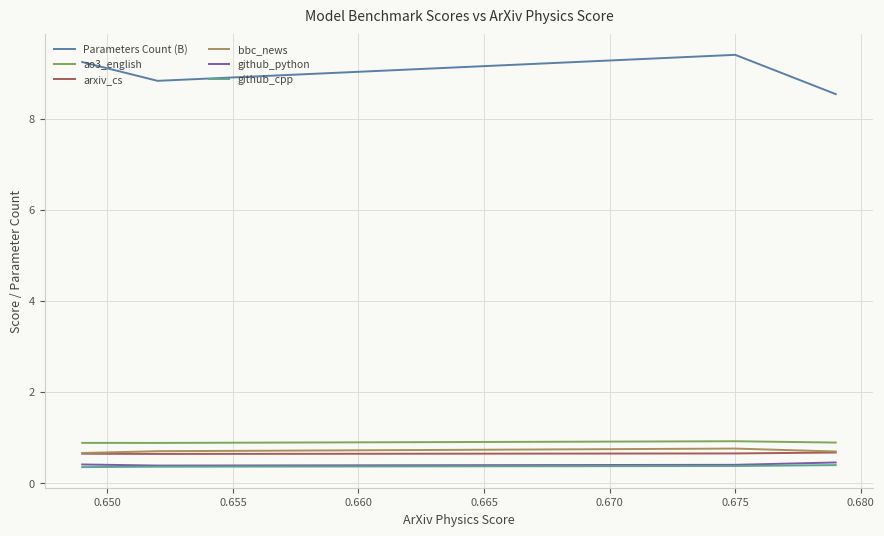

What are all the series names shown in the legend?

Parameters Count (B), ao3_english, arxiv_cs, bbc_news, github_python, github_cpp